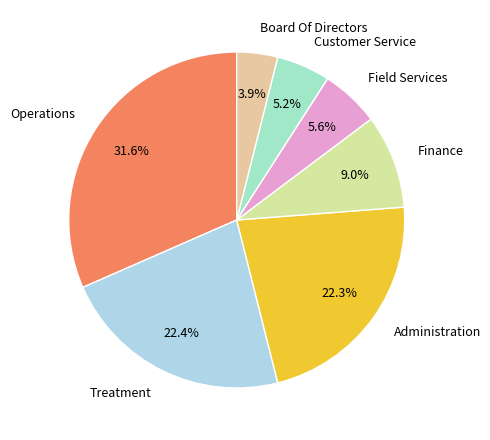

Count the number of slices in the pie.

7